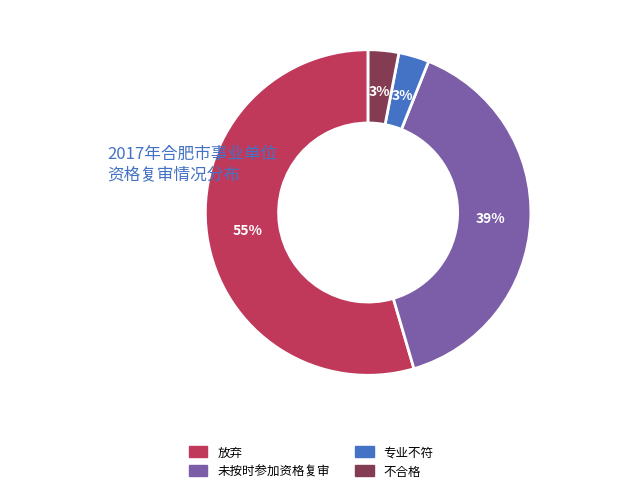

How many segments does this pie chart have?

4